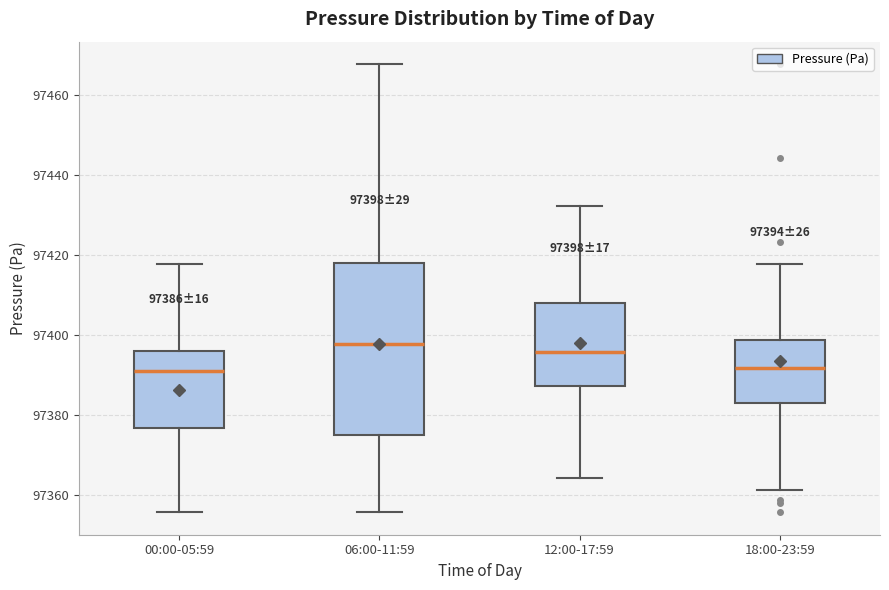

Comparing the boxes themselves (not the whiskers), which one is the tallest?

06:00-11:59